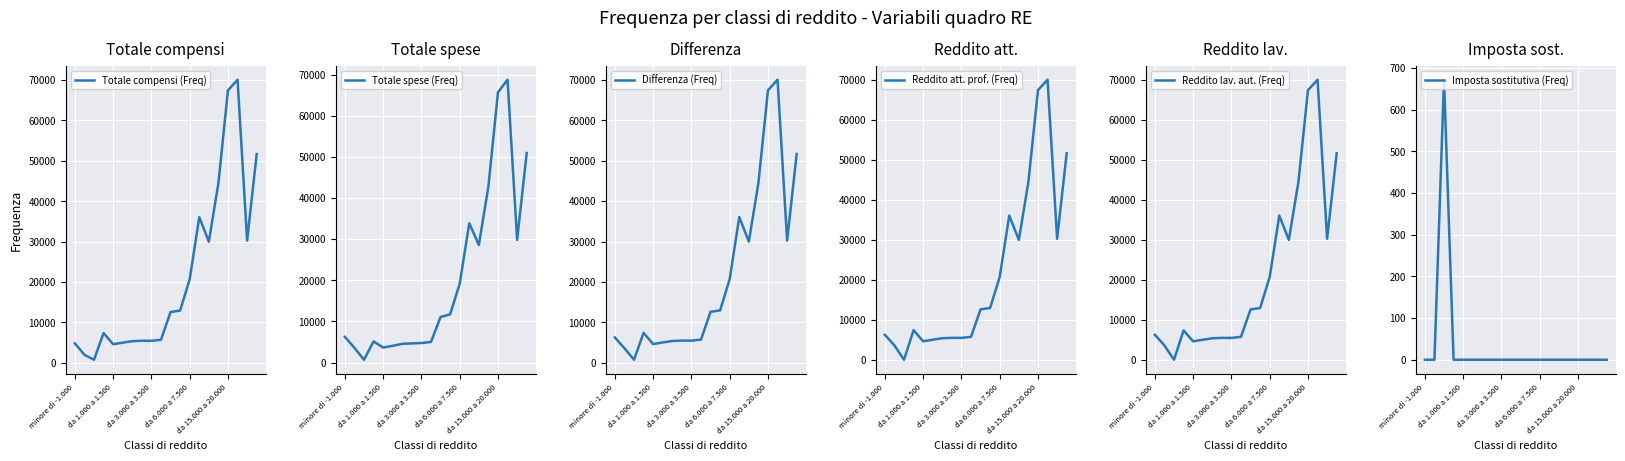

After their last crossing, which series has the higher values: Reddito att. prof. (Freq) or Totale spese (Freq)?

Reddito att. prof. (Freq)